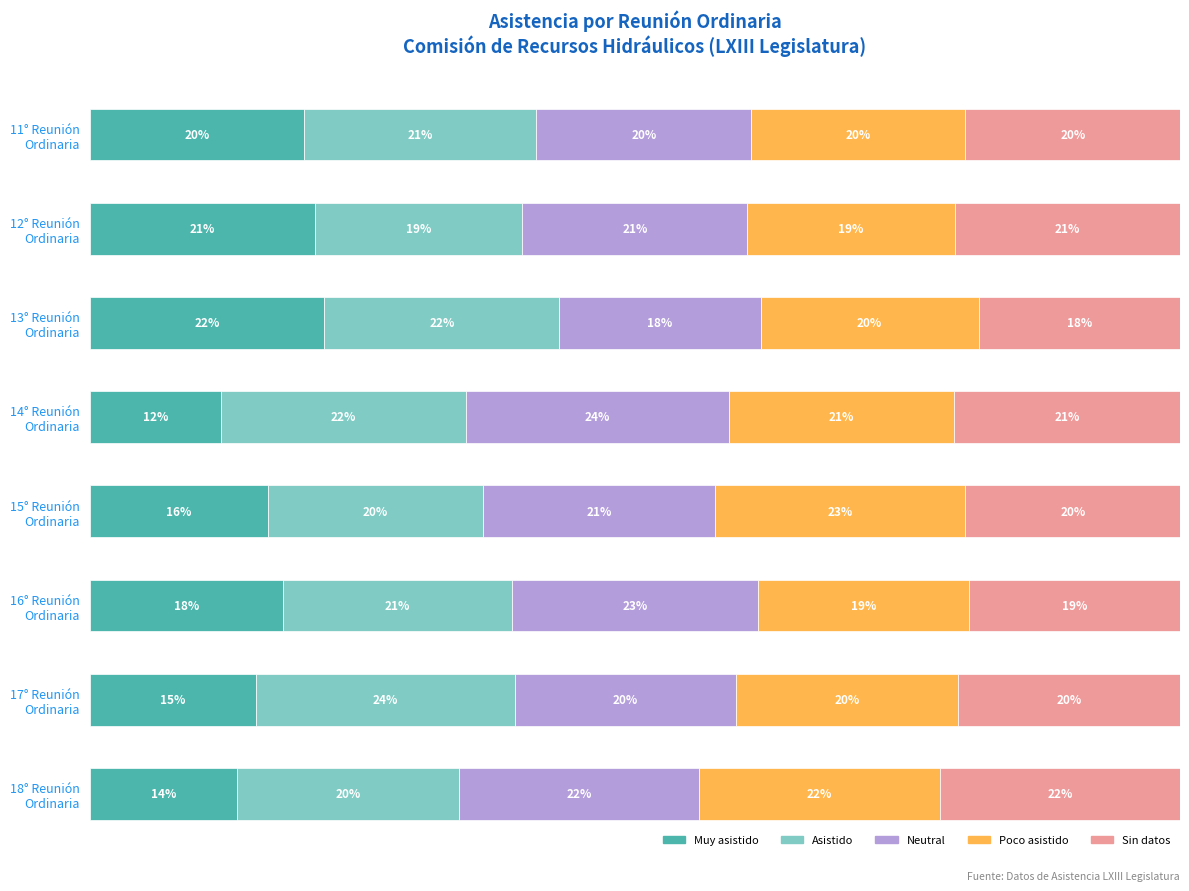

Reading left to right, transcribe all the data shown in this chart.

Sehr zufrieden: 19.7	20.6	21.5	12.1	16.4	17.7	15.3	13.6
Zufrieden: 21.3	19.0	21.5	22.4	19.7	21.0	23.7	20.3
Neutral: 19.7	20.6	18.5	24.1	21.3	22.6	20.3	22.0
Unzufrieden: 19.7	19.0	20.0	20.7	23.0	19.4	20.3	22.0
Sehr unzufrieden: 19.7	20.6	18.5	20.7	19.7	19.4	20.3	22.0